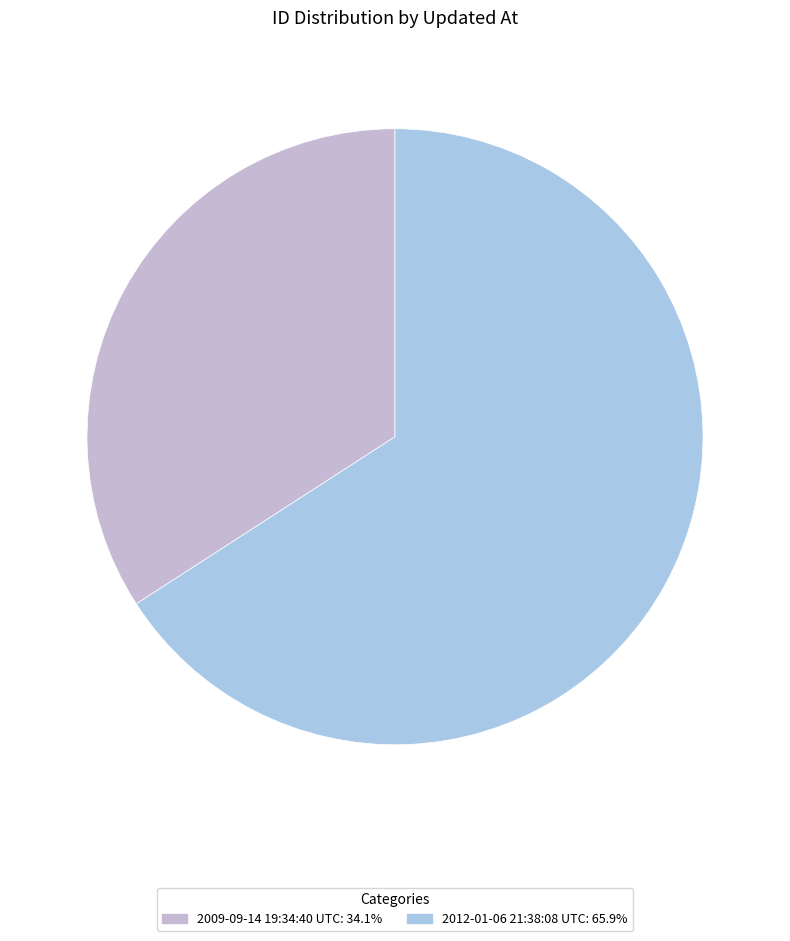

How many slices are in this pie chart?

2